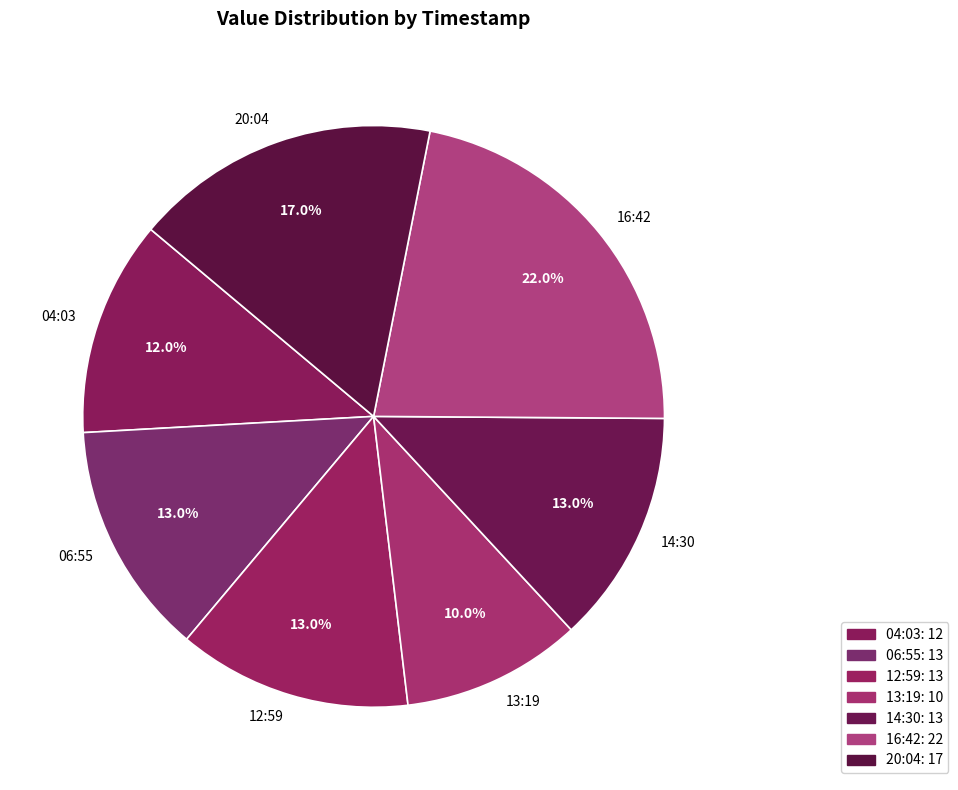

How many slices are in this pie chart?

7